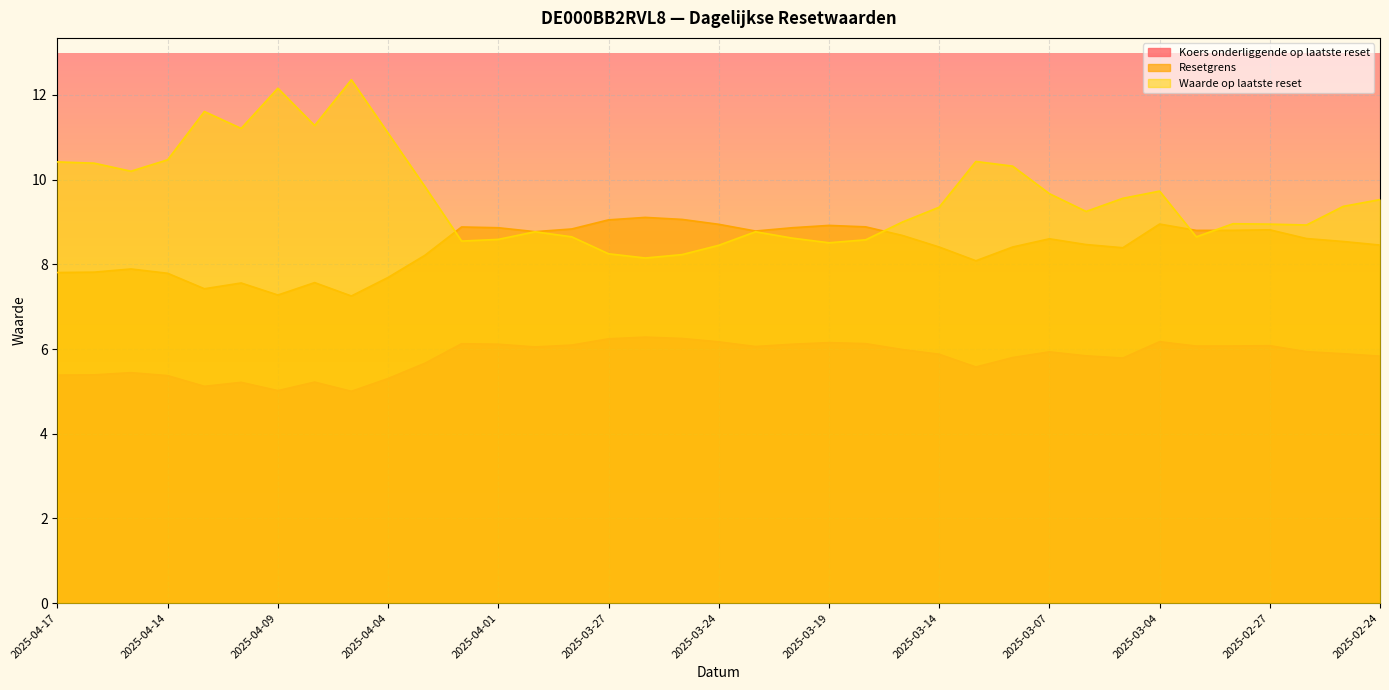

What is the value of the Resetgrens point at the 16th from the left?

9.1